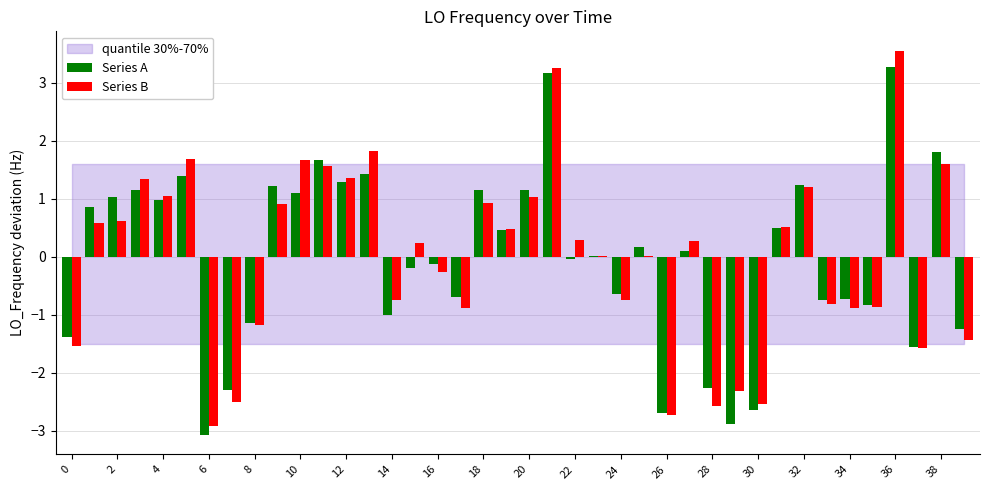

What is the sum of all Series A values?

-1.0